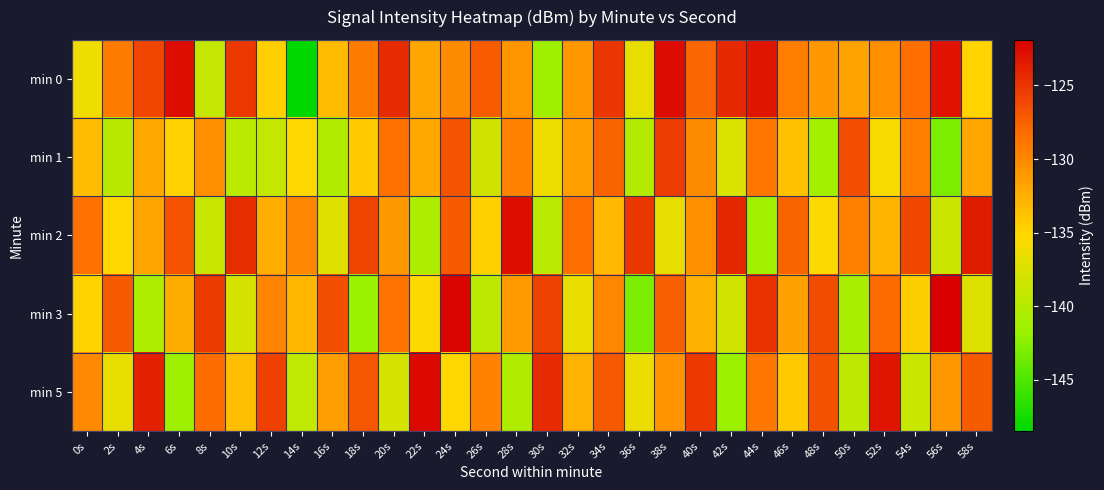

How many data points does each series have?

30